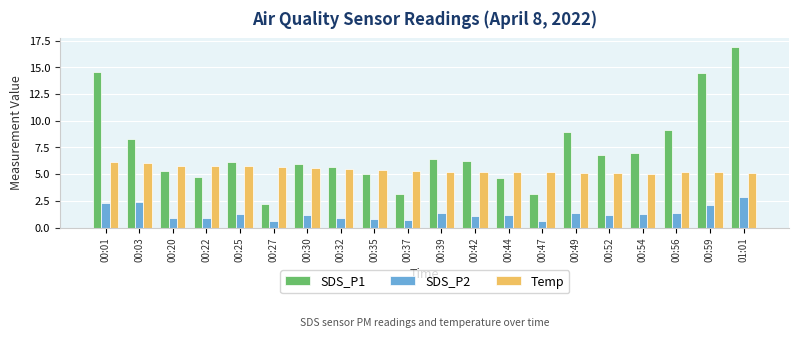

Which series has the widest spread of values?

SDS_P1